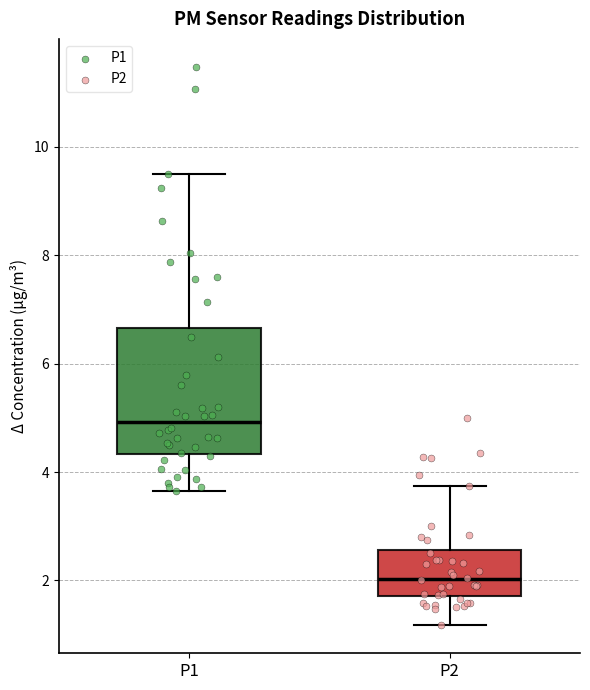

Reading left to right, transcribe this box plot: for each box, give where its median line is, the range the box spans, and where its two whiskers end, as read against the y-axis. The values are not printed on the chart, so give them approximately, as read against the axis.

P1: median 5.0, box 4.4 to 6.6, whiskers 3.6 to 9.6
P2: median 2.0, box 1.8 to 2.6, whiskers 1.2 to 3.8